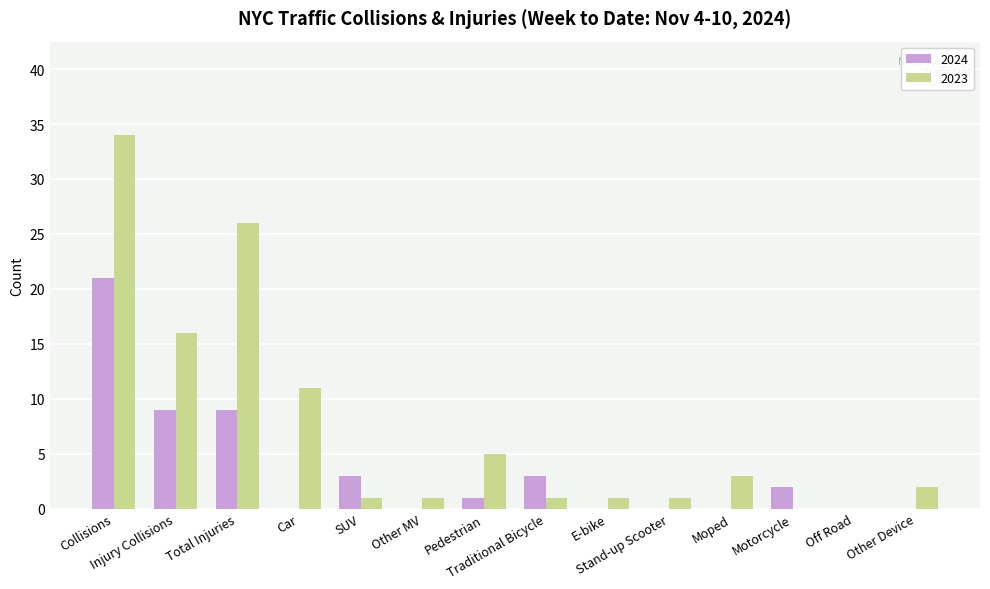

Reading left to right, transcribe all the data shown in this chart.

2024: 21	9	9	0	3	0	1	3	0	0	0	2	0	0
2023: 34	16	26	11	1	1	5	1	1	1	3	0	0	2